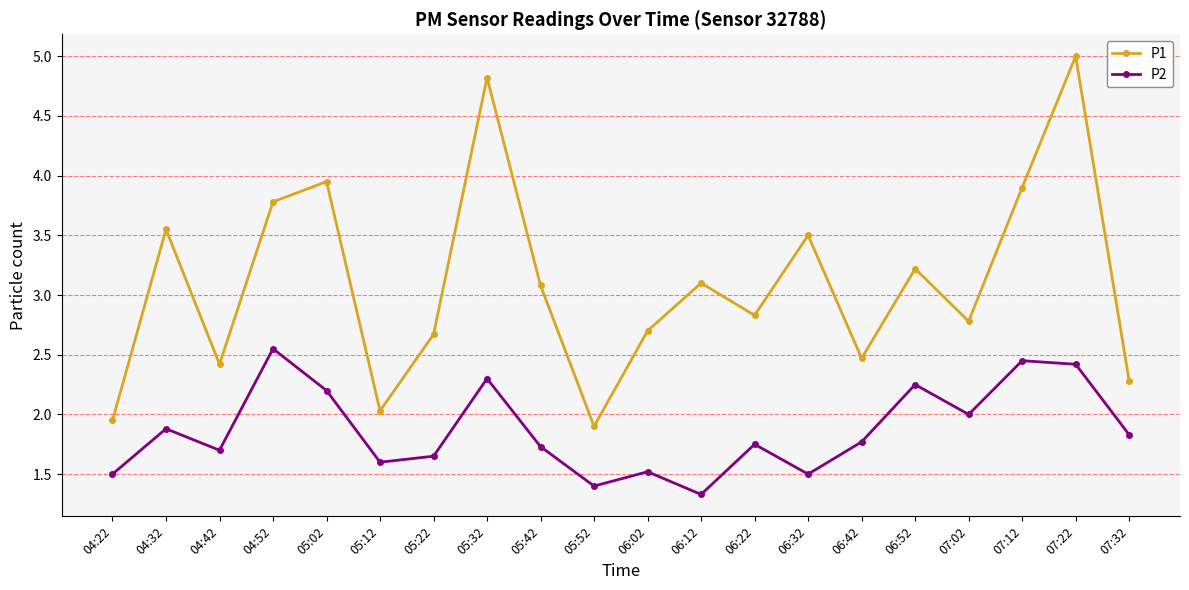

At 05:52, list the series in order from smallest to largest.

P2, P1